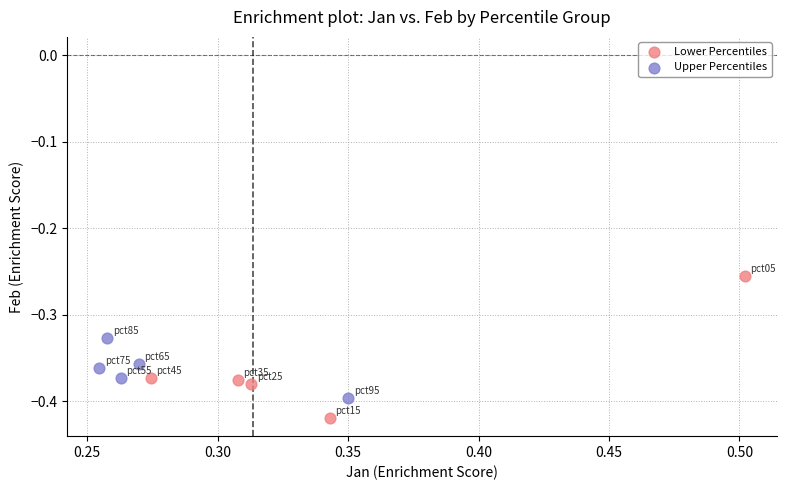

Which series contains the highest Y value?

Lower Percentiles